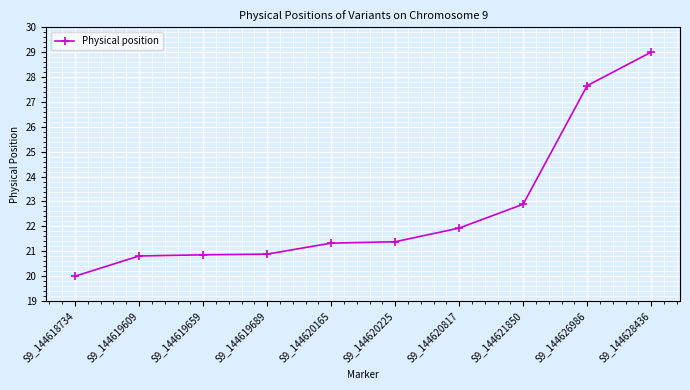

How many distinct data groups are displayed?

1